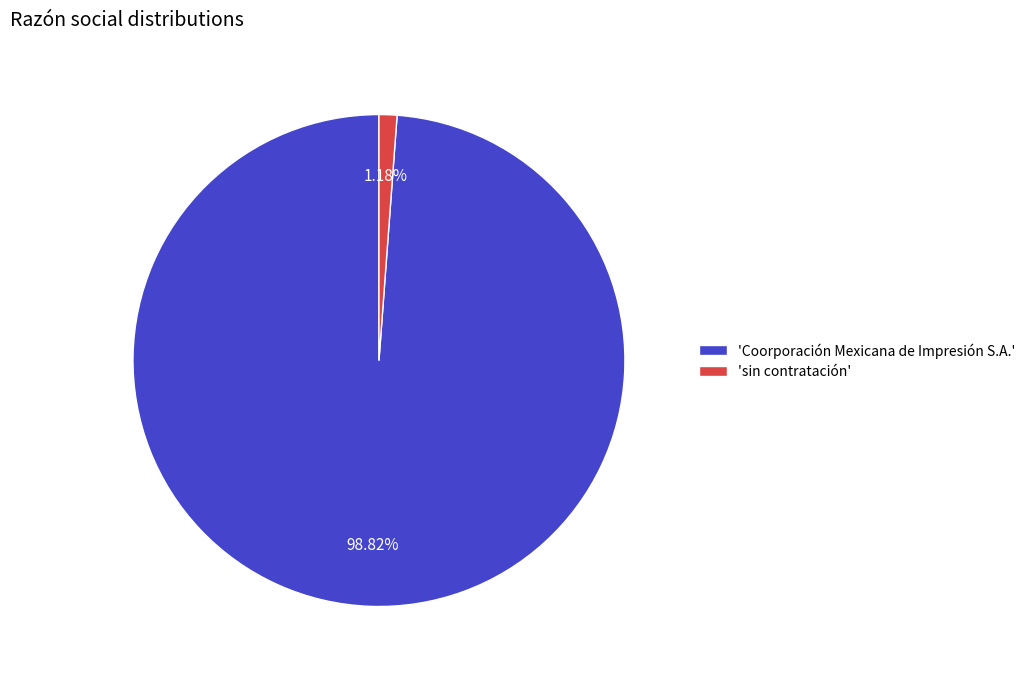

Is there a majority slice in this chart?

Yes